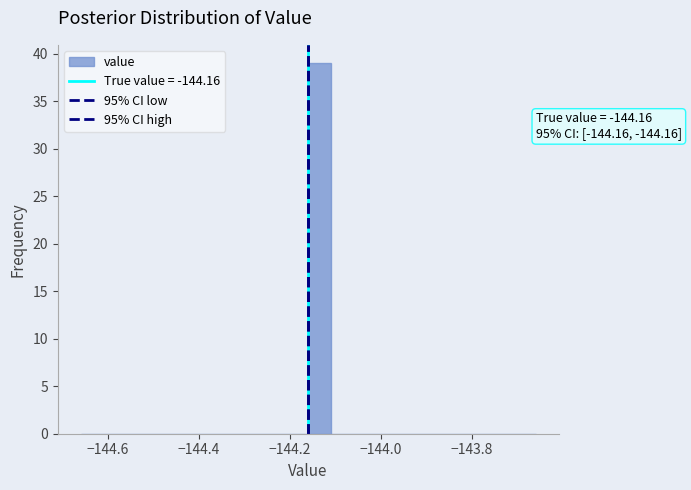

Around what value on the x-axis is the tallest bar? Give the approximate position of its centre, as read against the axis.

-144.14